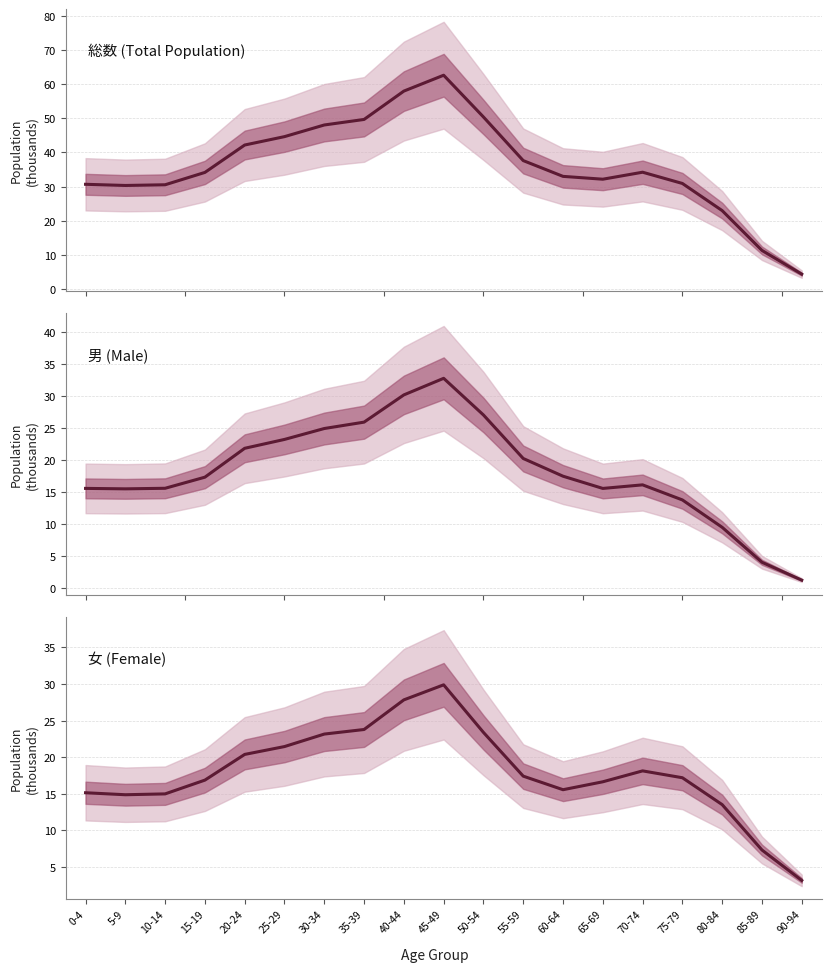

What value does the 女 (Female) series have at 40-44?

27.8